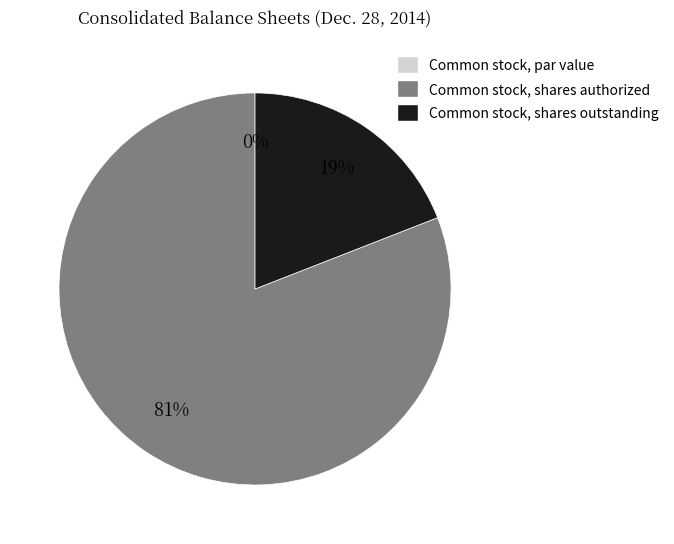

Rank the categories by value from highest to lowest.

Common stock, shares authorized, Common stock, shares outstanding, Common stock, par value